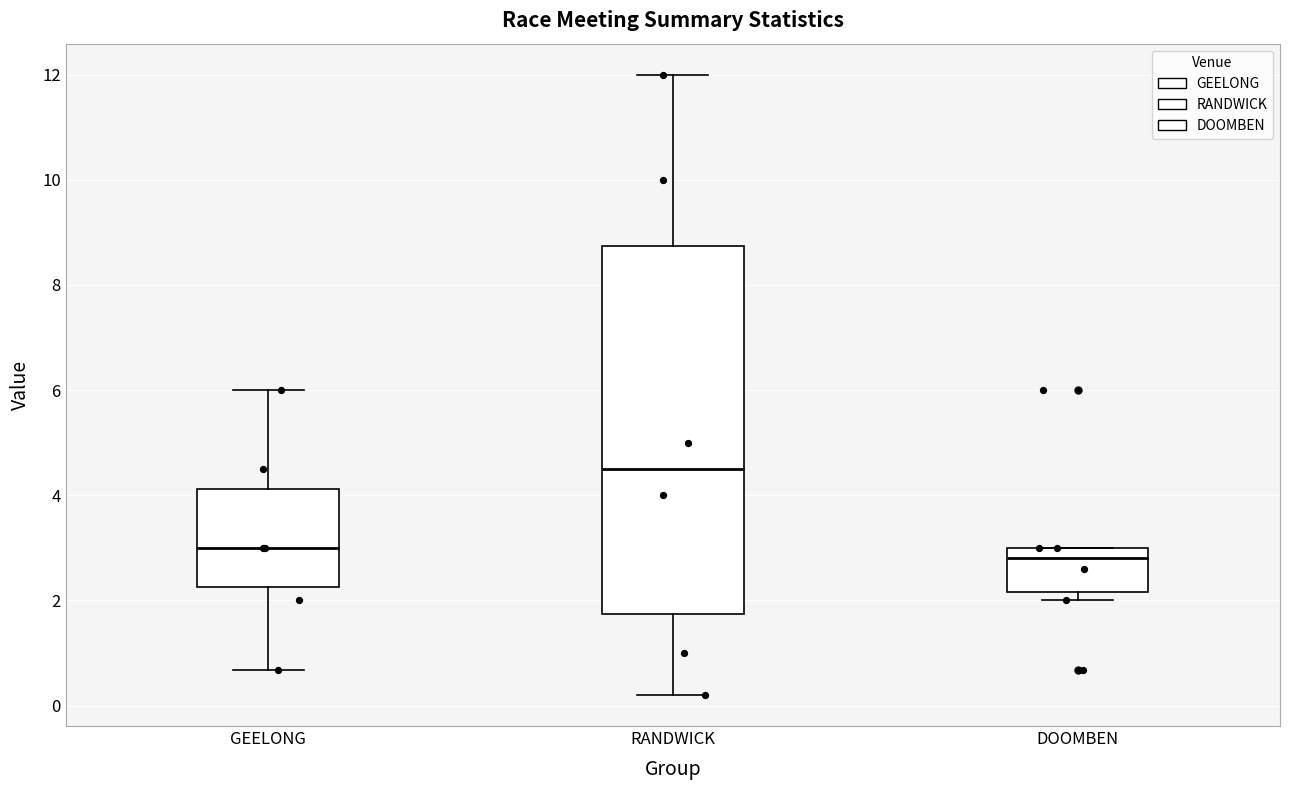

Which box is the tallest, from its lower edge to its upper edge?

RANDWICK